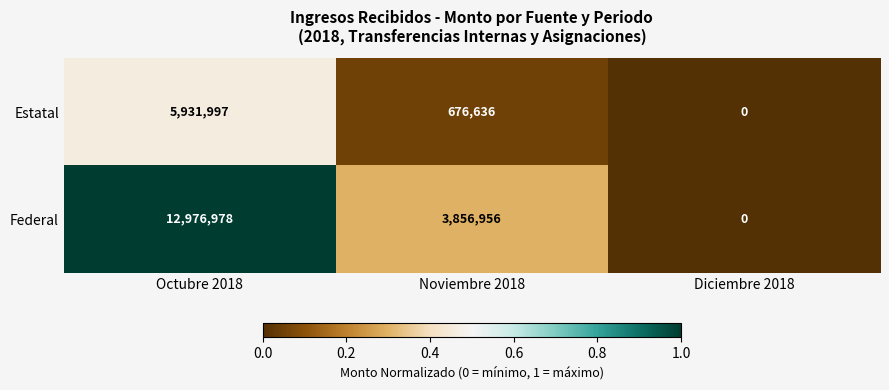

Where is Federal nearest to the value 6488489?

Noviembre 2018